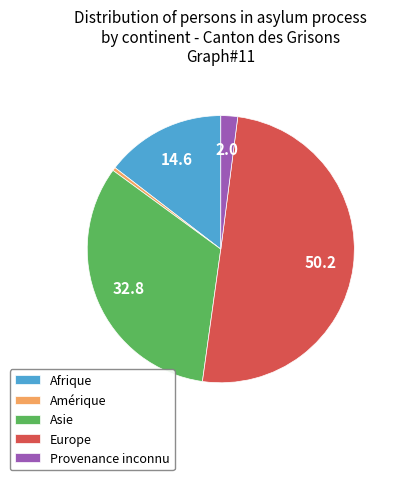

Which category has the smallest portion of the pie?

Amérique